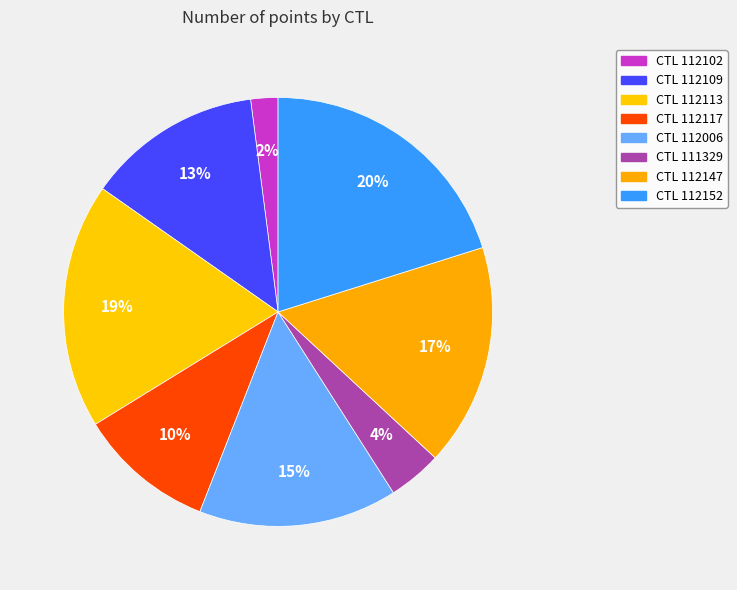

Count the number of slices in the pie.

8